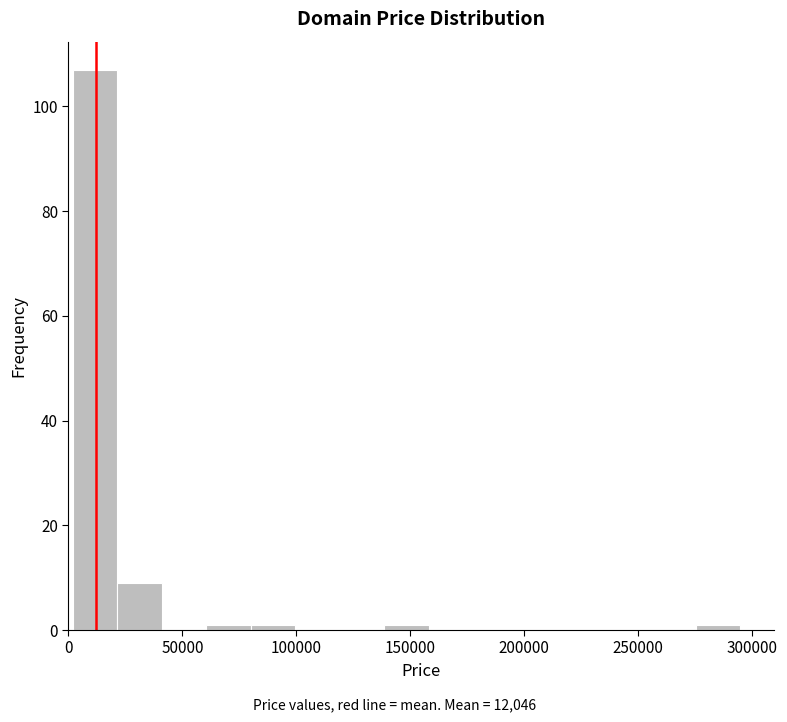

Around what value on the x-axis is the tallest bar? Give the approximate position of its centre, as read against the axis.

10000